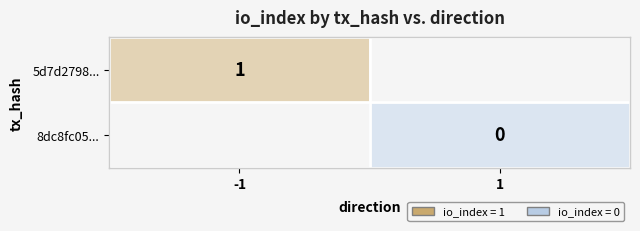

True or false: 5d7d2798... has a value of 2 at -1.

False